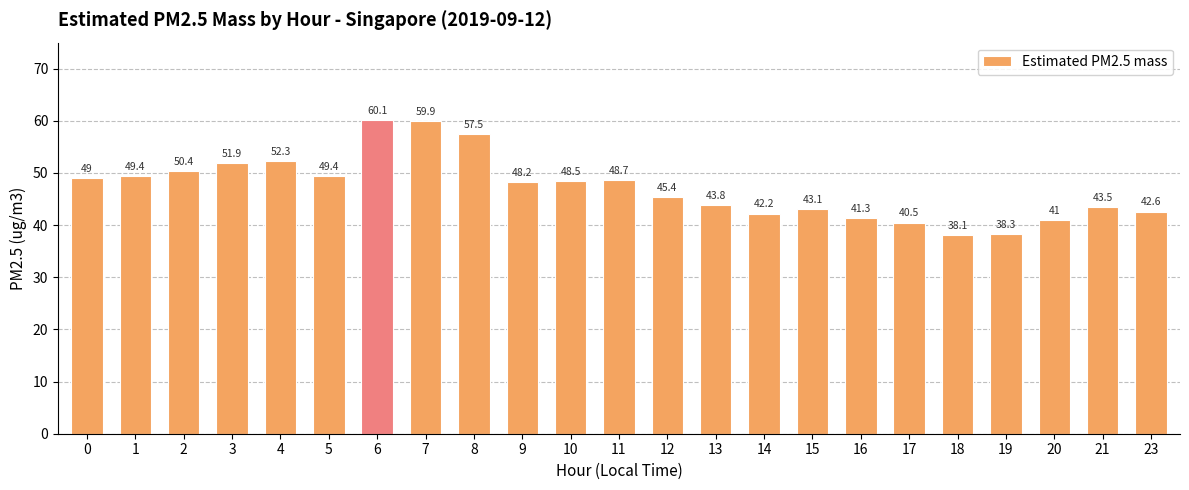

How many values exceed 48?

12